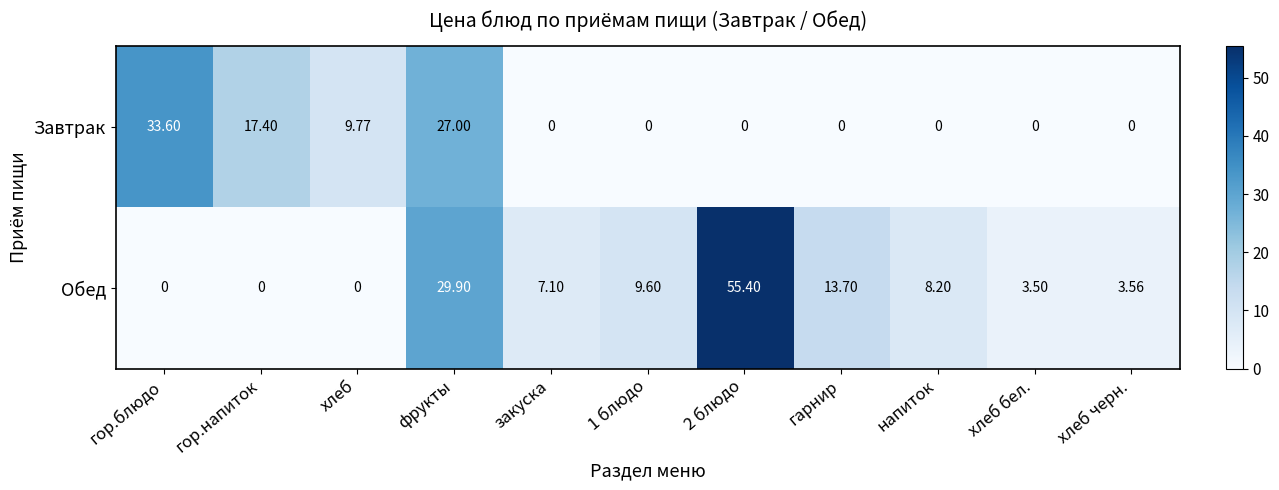

Where does the Обед series first go above 7?

фрукты